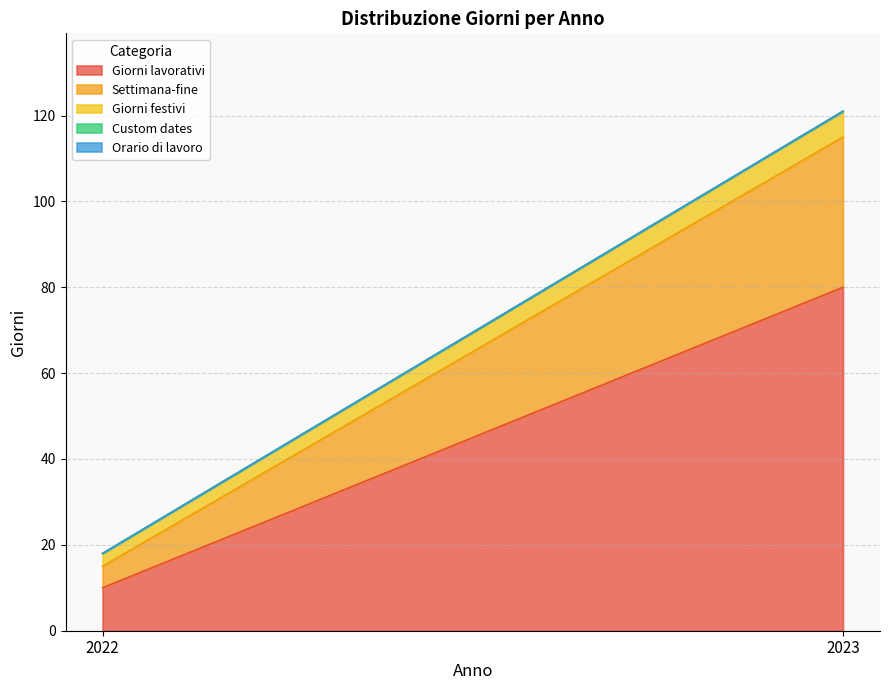

At 2022, list the series in order from largest to smallest.

Giorni lavorativi, Settimana-fine, Giorni festivi, Custom dates, Orario di lavoro